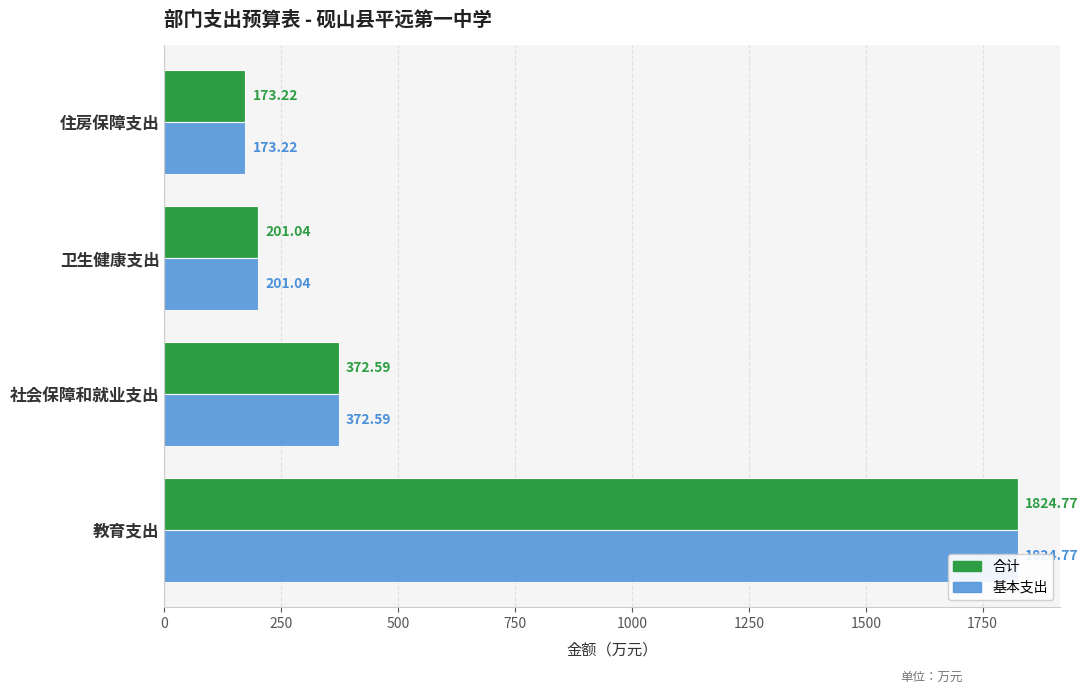

What is the value of the 基本支出 bar at the 1st from the left?

1824.8